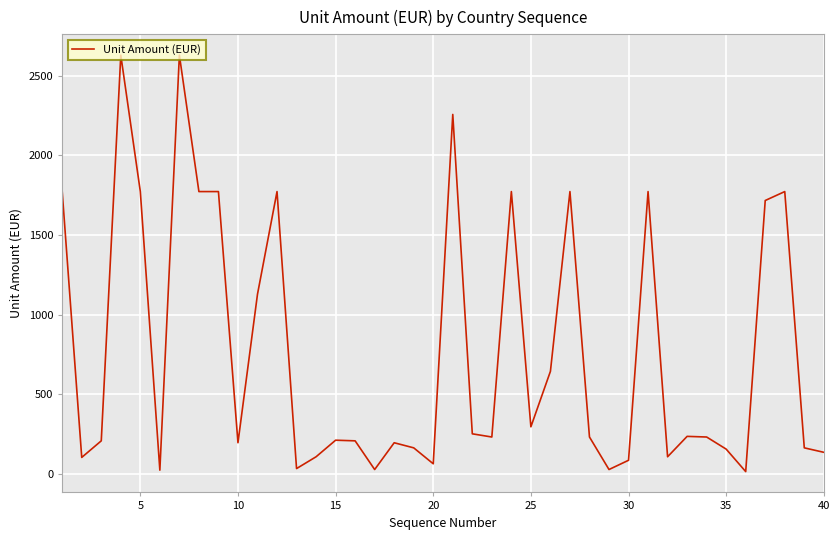

What is the greatest value displayed?

2628